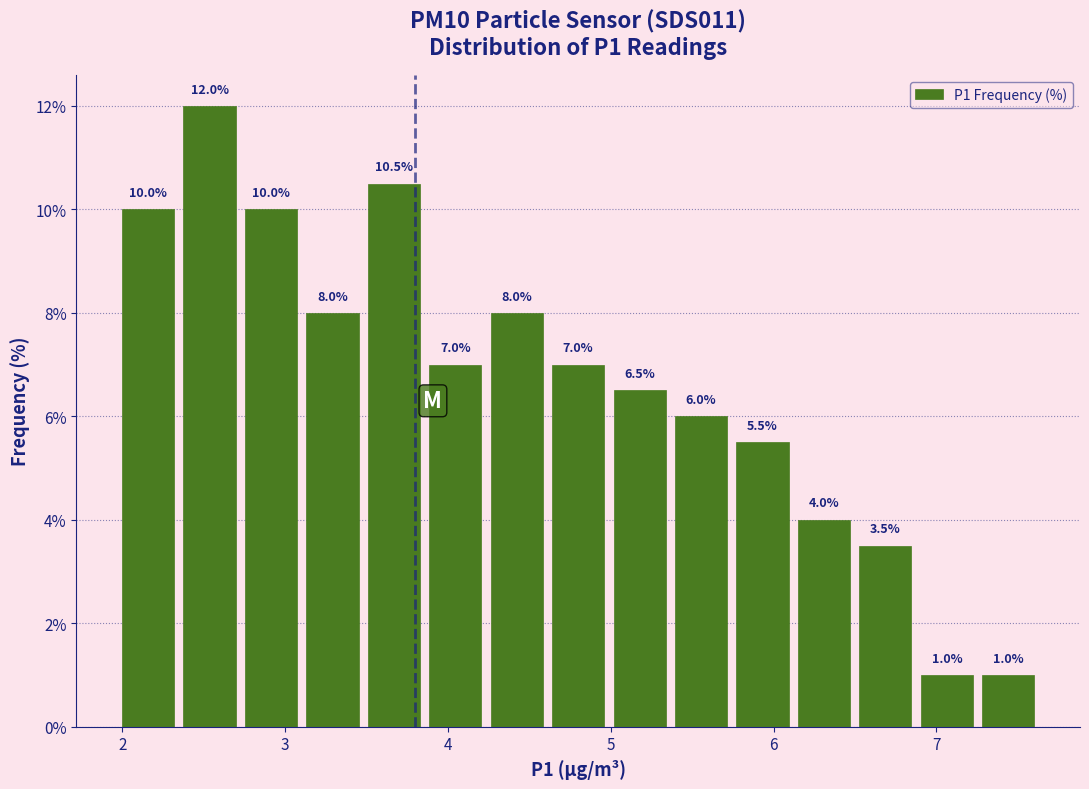

Read against the x-axis, roughly where is the centre of the tallest bar?

2.5